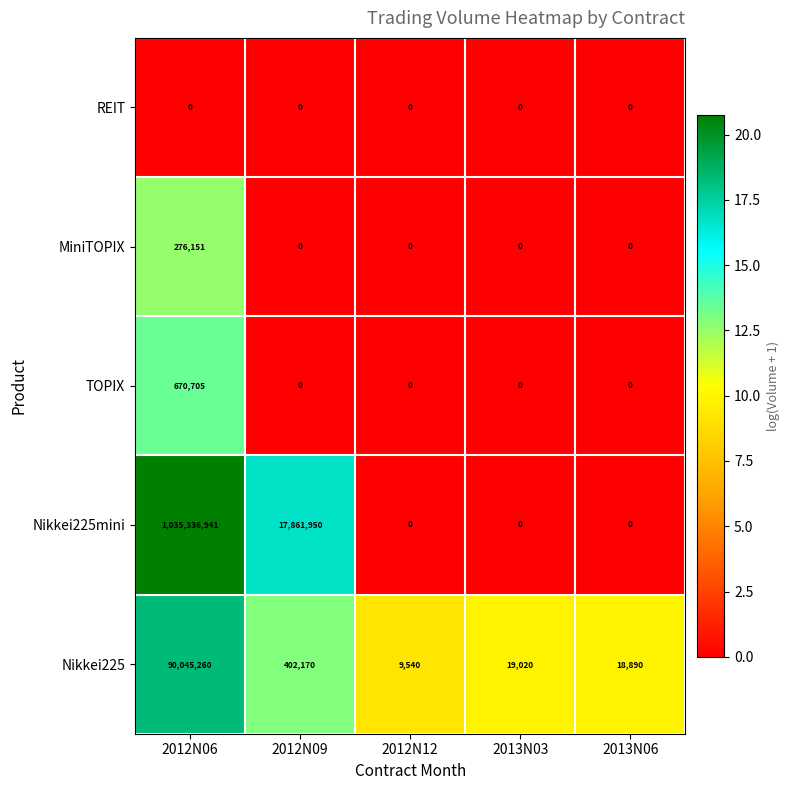

The value of Nikkei225 at 2013N06 is 18890. True or false?

True